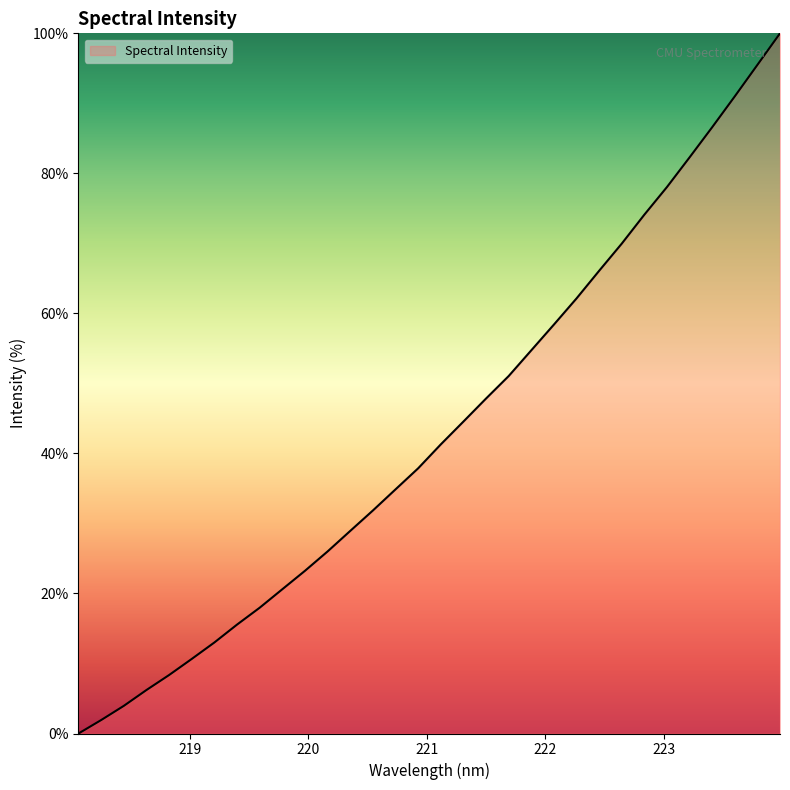

What is the greatest value displayed?

100.0